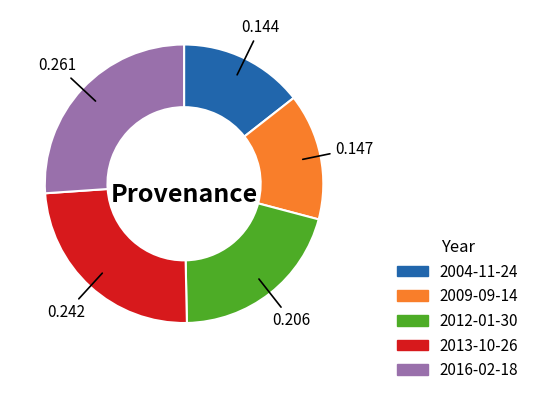

The 2004-11-24 slice represents 14% of the pie. True or false?

True